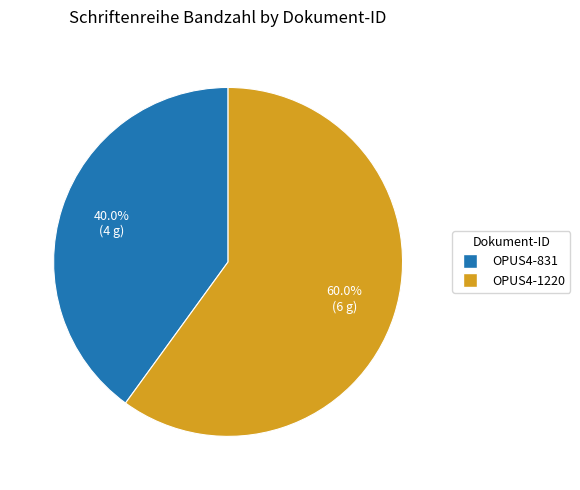

Approximately how many times larger is the value at OPUS4-1220 compared to OPUS4-831?

1.5